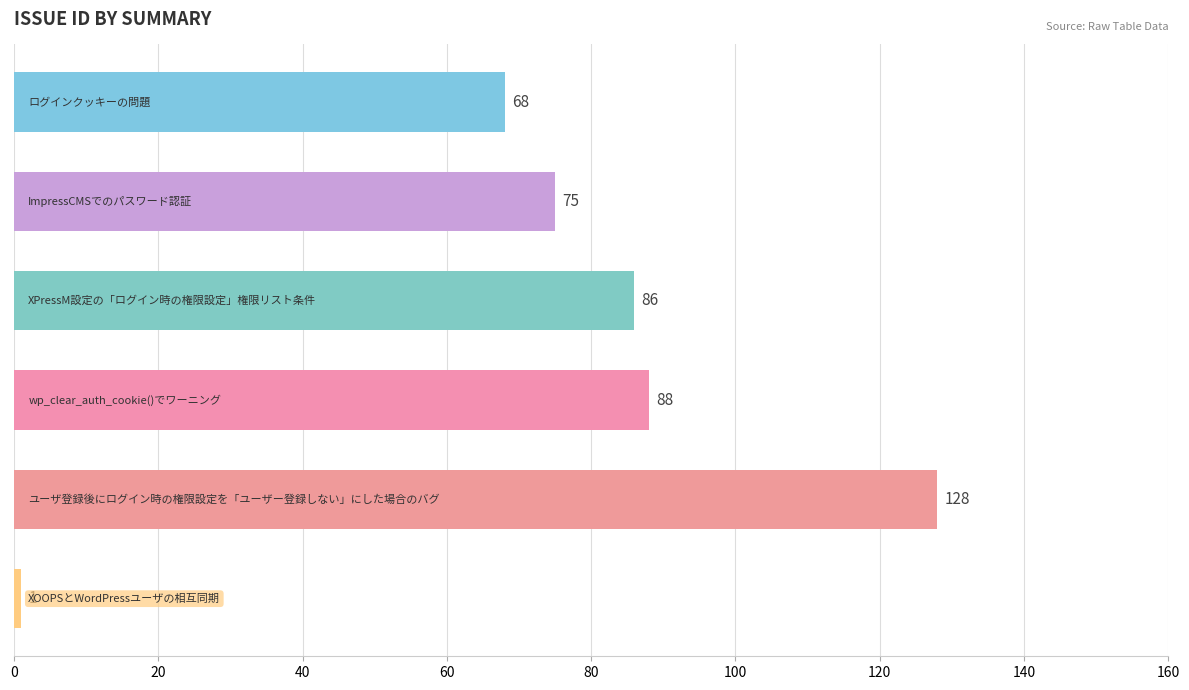

What is the average value?

74